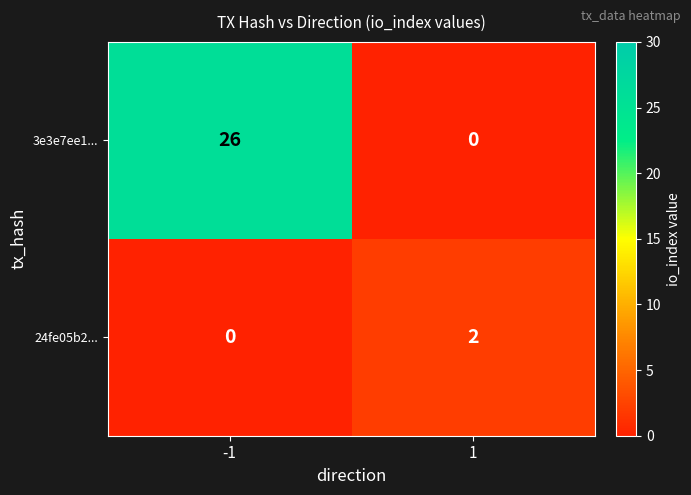

List the labels in order of 3e3e7ee1... value, smallest first.

1, -1